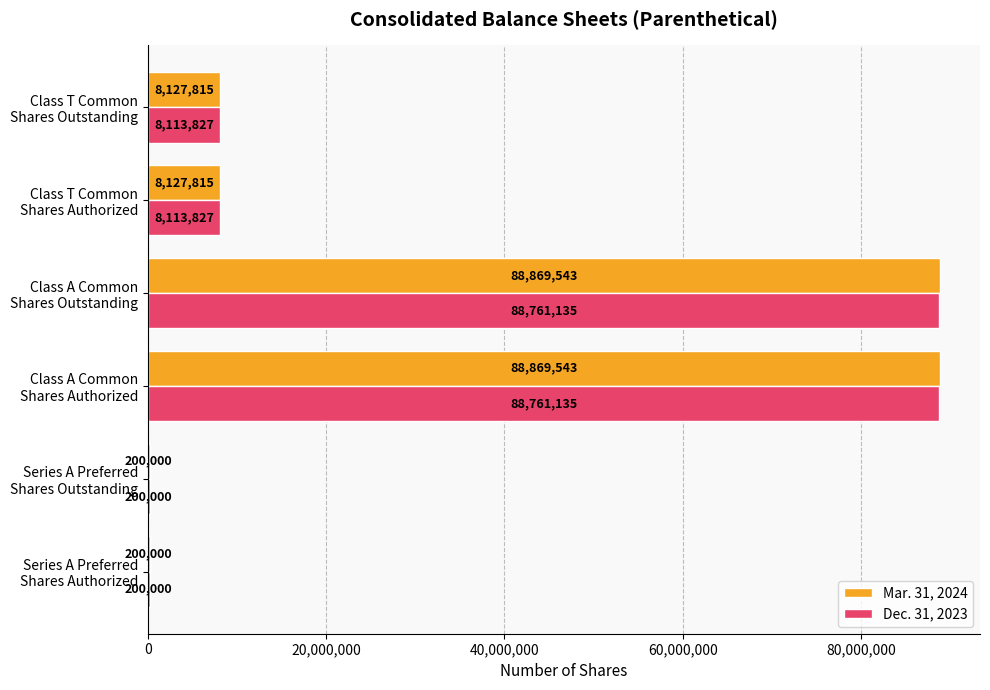

Which series has the largest total across all categories?

Mar. 31, 2024